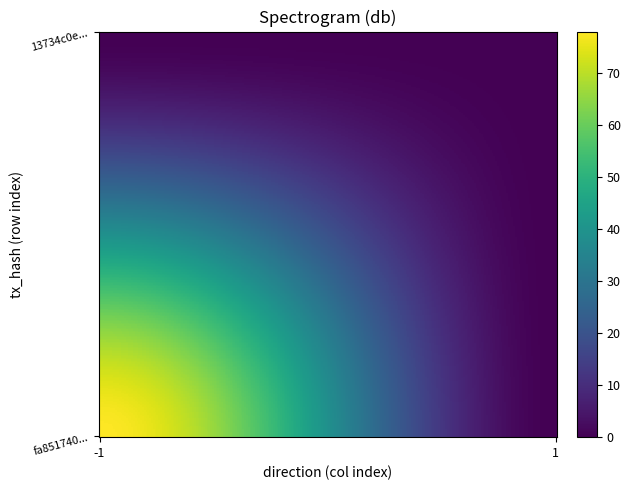

Is it true that 13734c0e5a5fb876d4d7d0da9cf8aaee3071ff4 equals 0 at io_index?

True